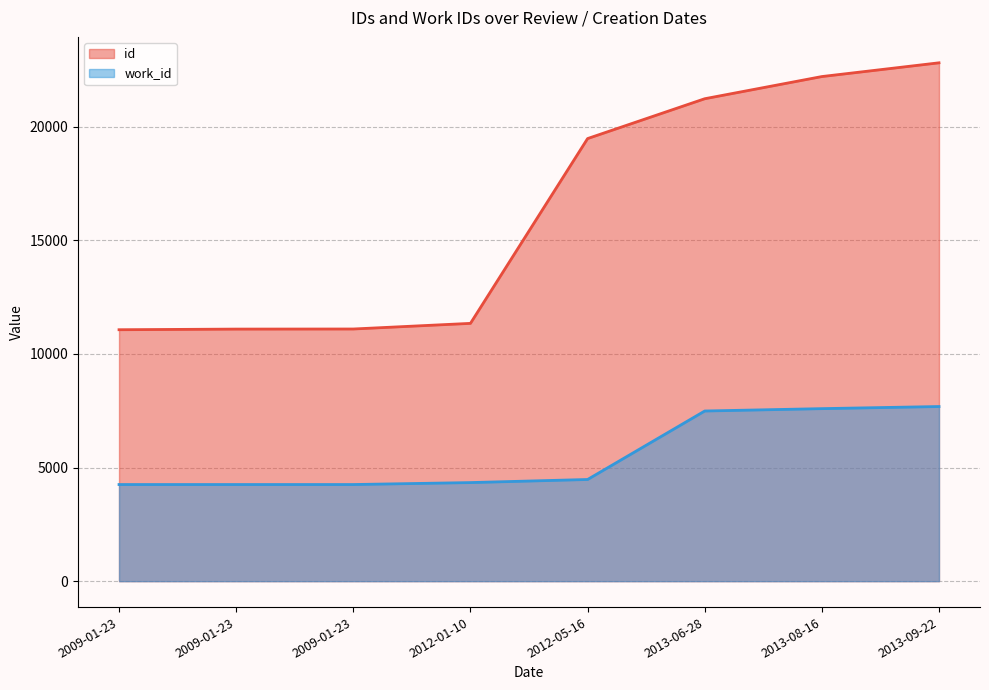

What is the label of the 6th point from the left?

2013-06-28